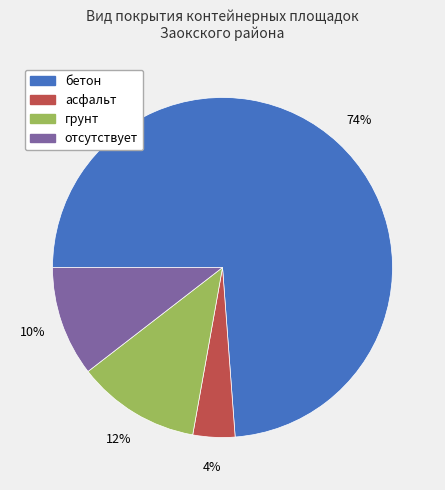

Is the sum of отсутствует and асфальт greater than half?

No